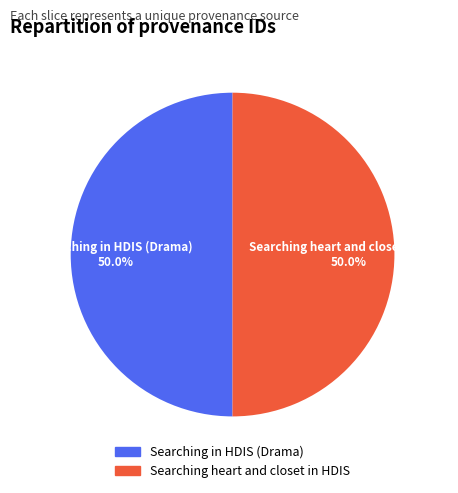

To the nearest percent, what is the combined percentage of Searching in HDIS (Drama) and Searching heart and closet in HDIS?

100%